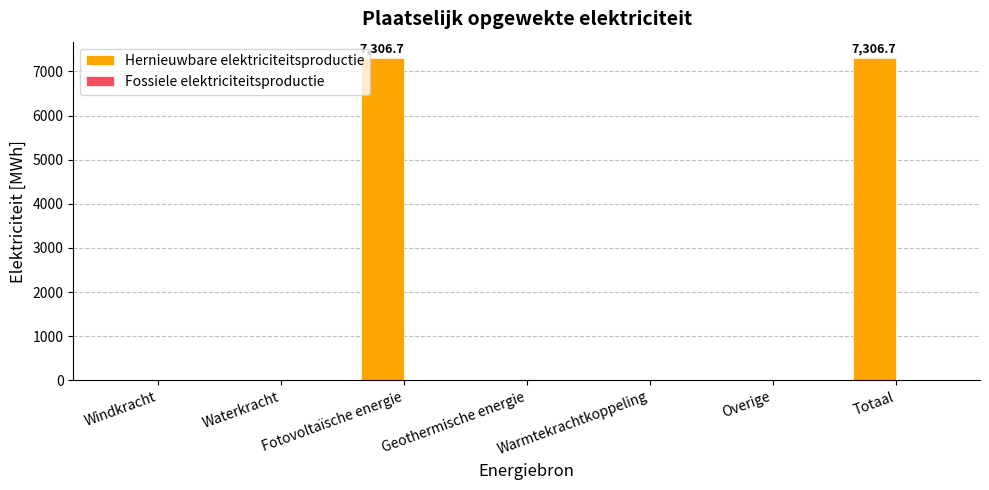

Is it true that the value at Totaal is 7306.7?

True